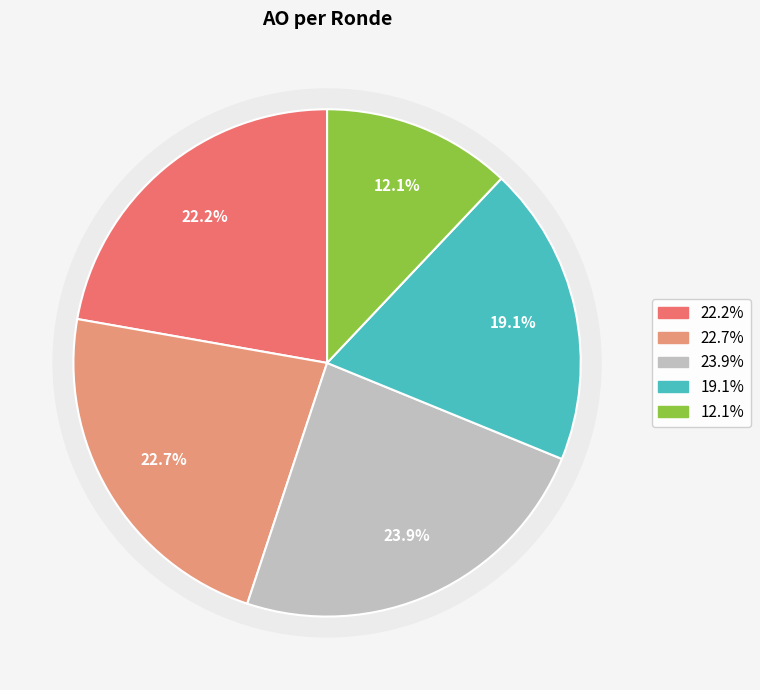

How many slices are in this pie chart?

5